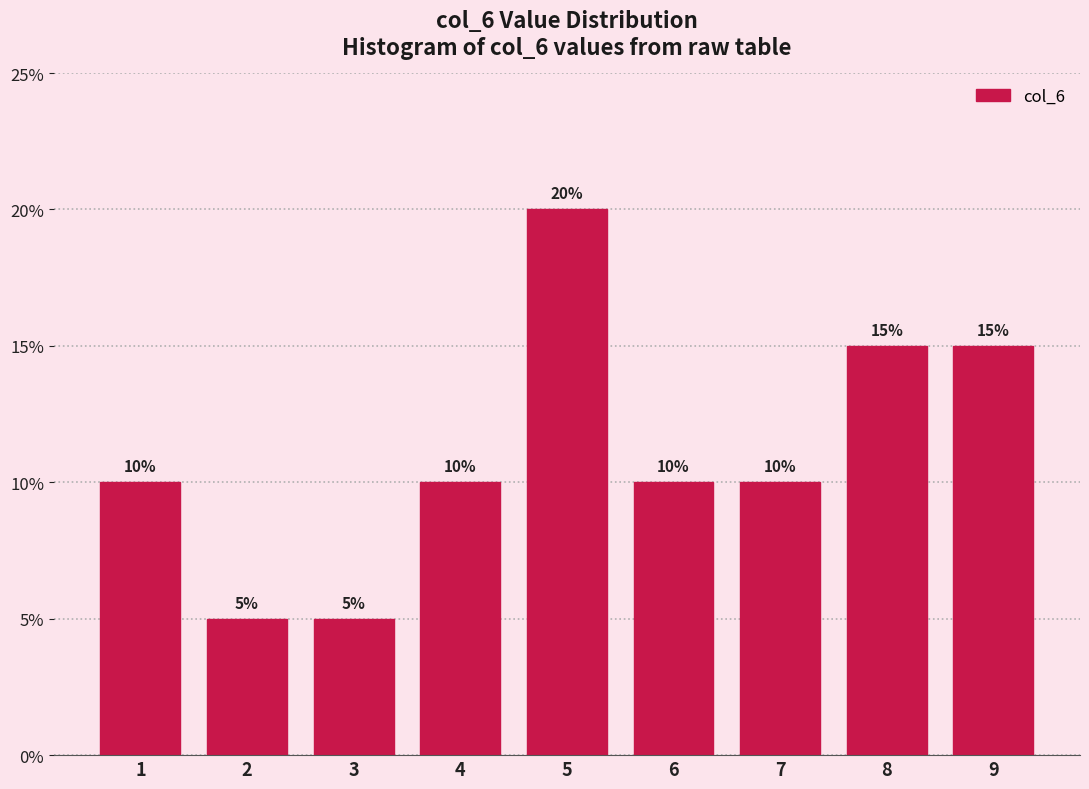

Reading left to right, list all the values displayed in this chart.

10	5	5	10	20	10	10	15	15